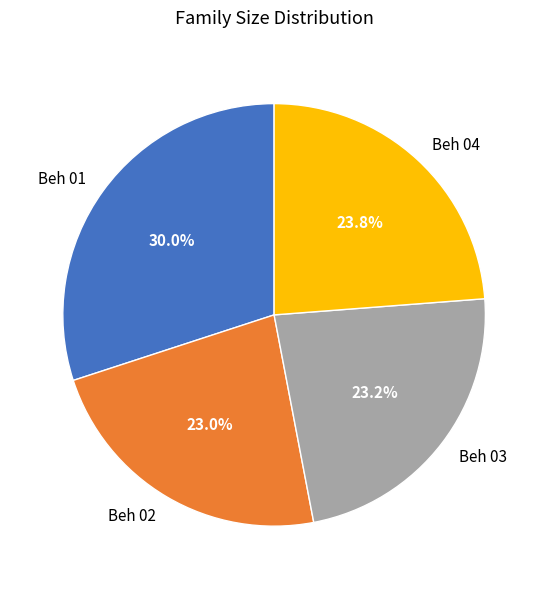

Which has a higher value, Beh 03 or Beh 04?

Beh 04